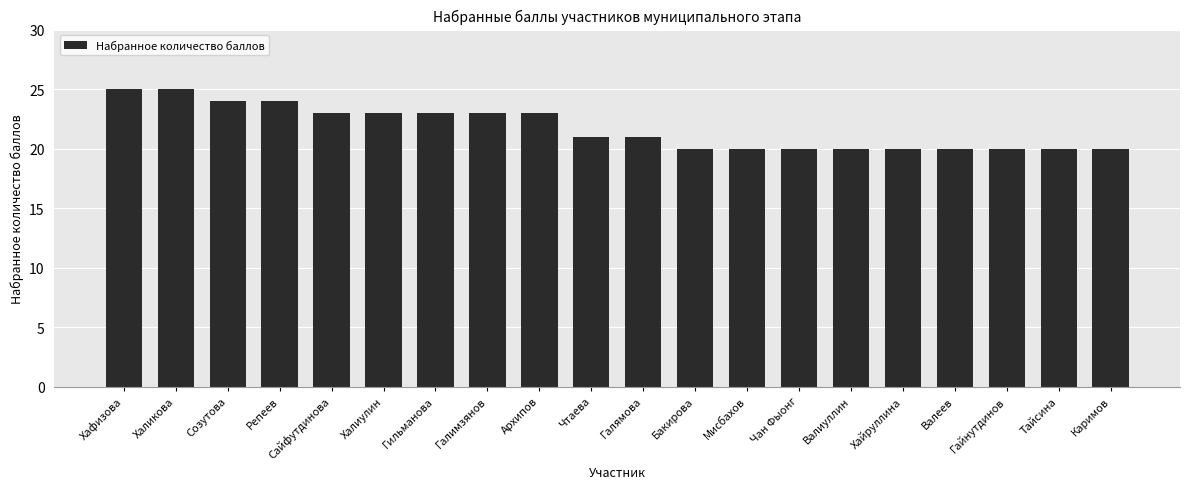

What is the smallest value displayed?

20